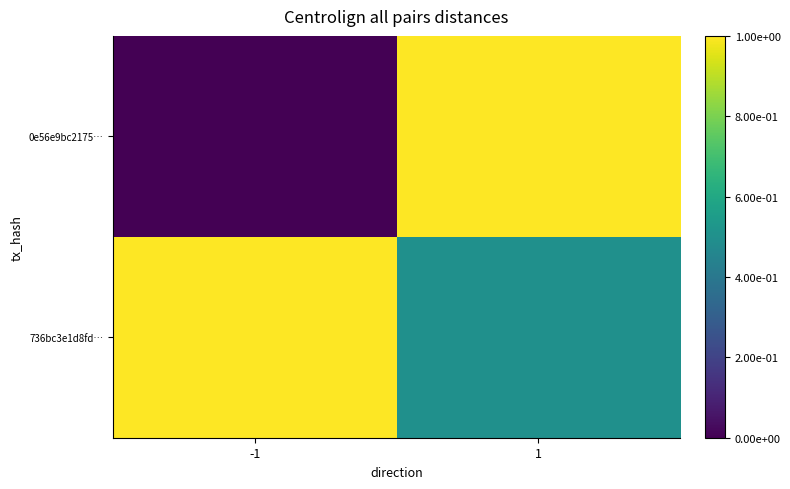

At which category is the sum across all series the highest?

1